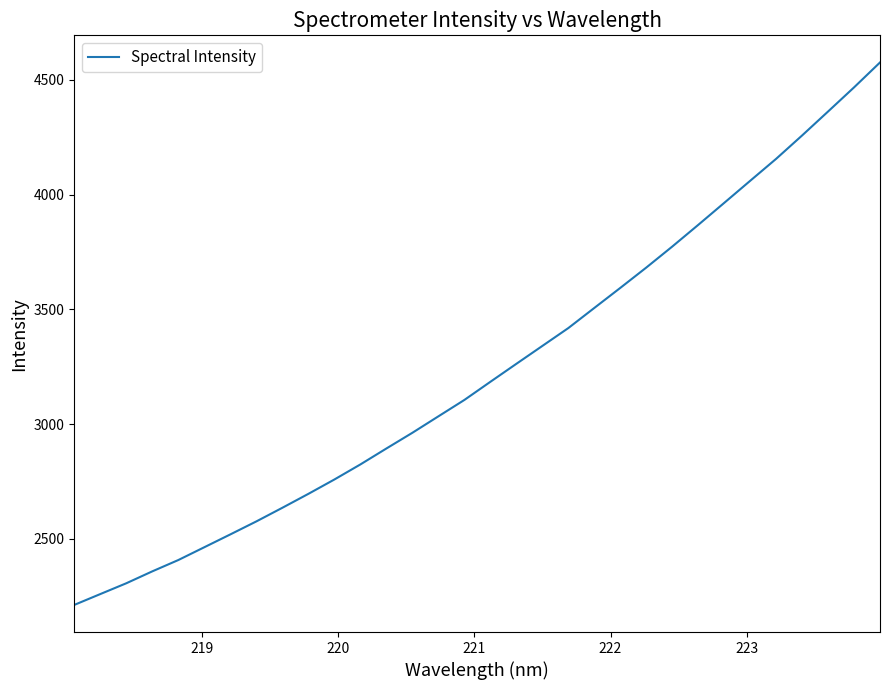

What is the difference between the maximum and minimum values?

2363.8